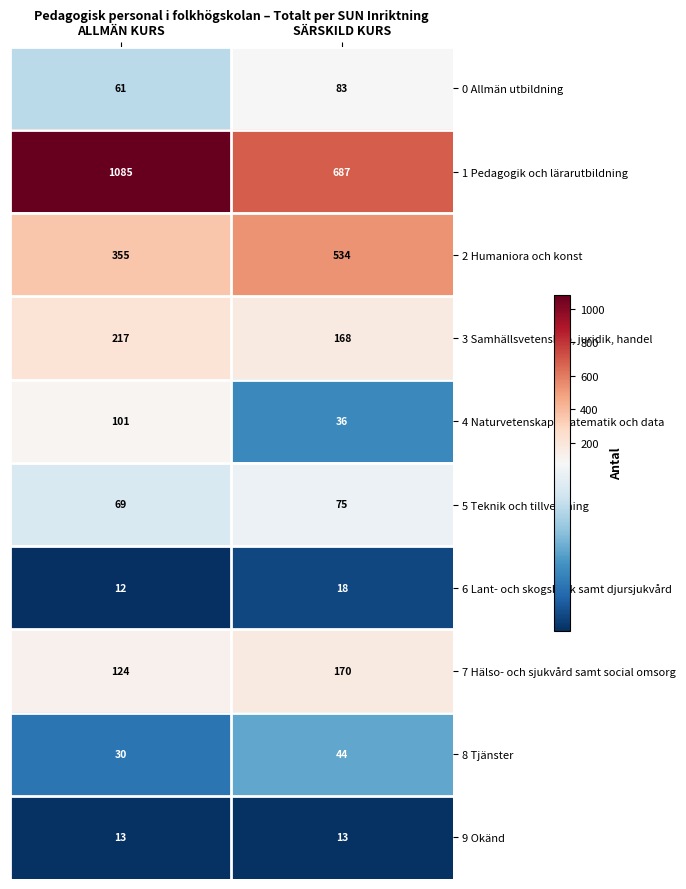

What is the total value across all series at SÄRSKILD KURS?

1828